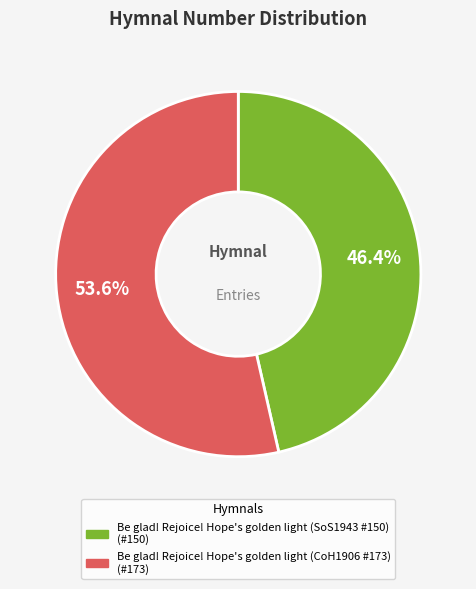

Combined, what portion of the pie is Be glad! Rejoice! Hope's golden light (CoH1906 #173) and Be glad! Rejoice! Hope's golden light (SoS1943 #150)?

100.0%